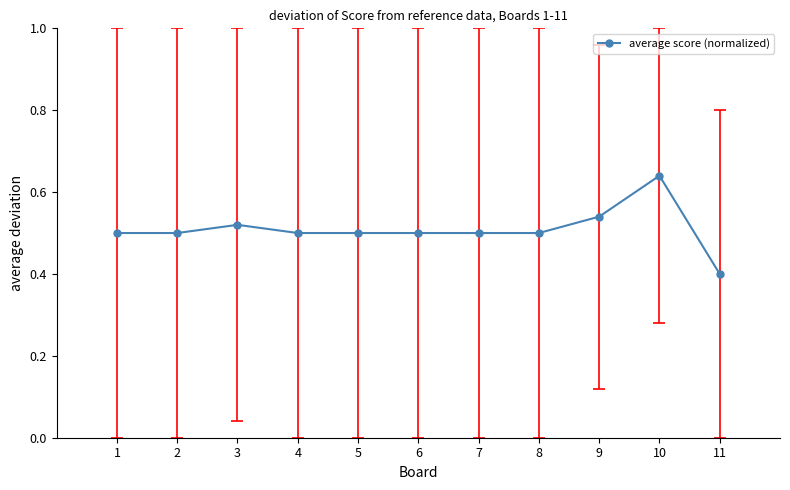

Which label corresponds to the largest value in the chart?

10